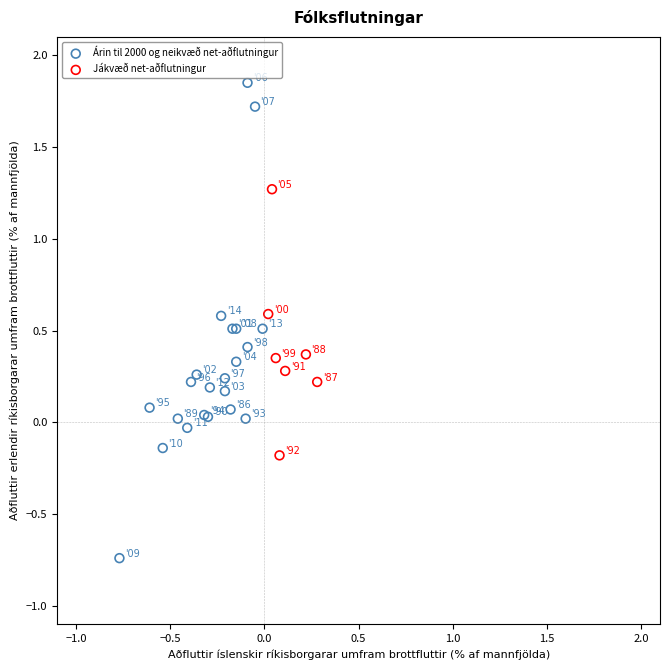

Which series contains the lowest Y value?

Árin til 2000 og neikvæð net-aðflutningur